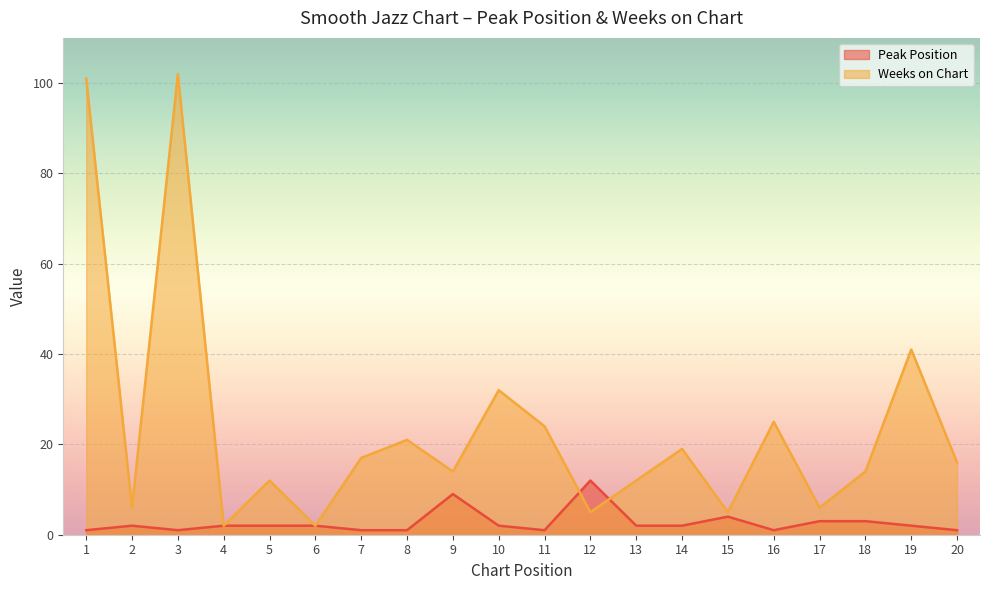

Is it true that Peak Position equals 1 at 13?

False